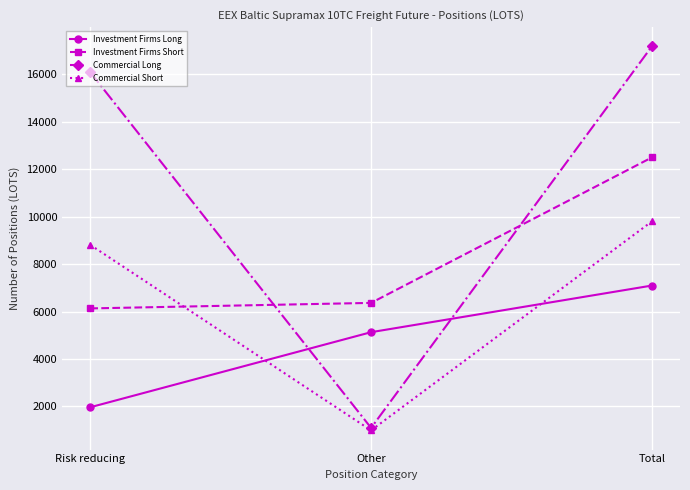

Count the number of categories in the chart.

3